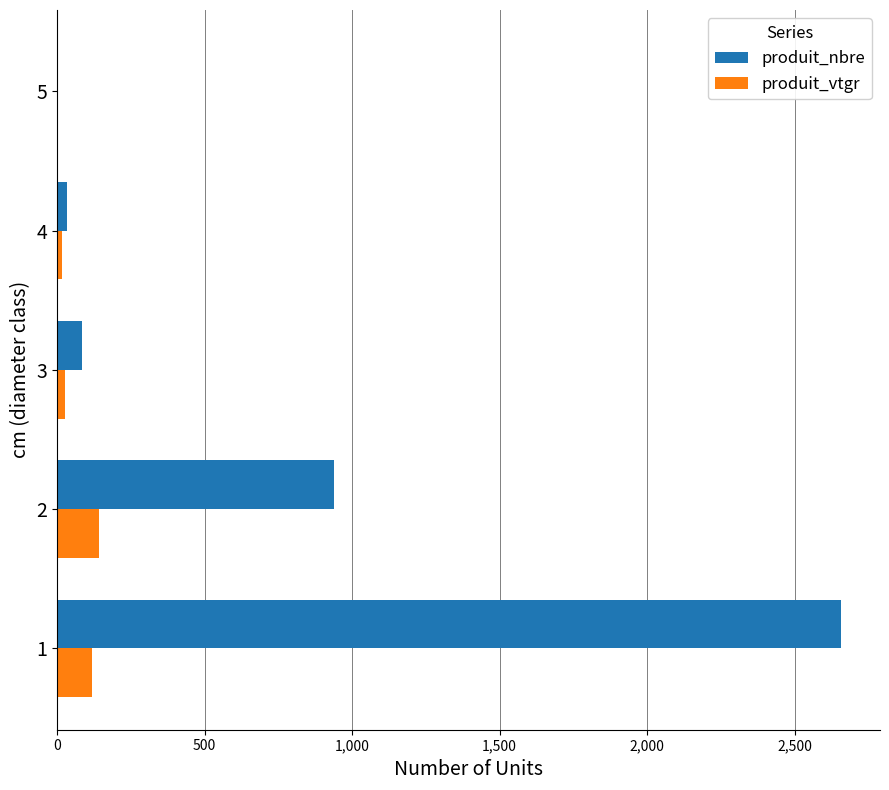

What is the greatest value displayed?

2657.0